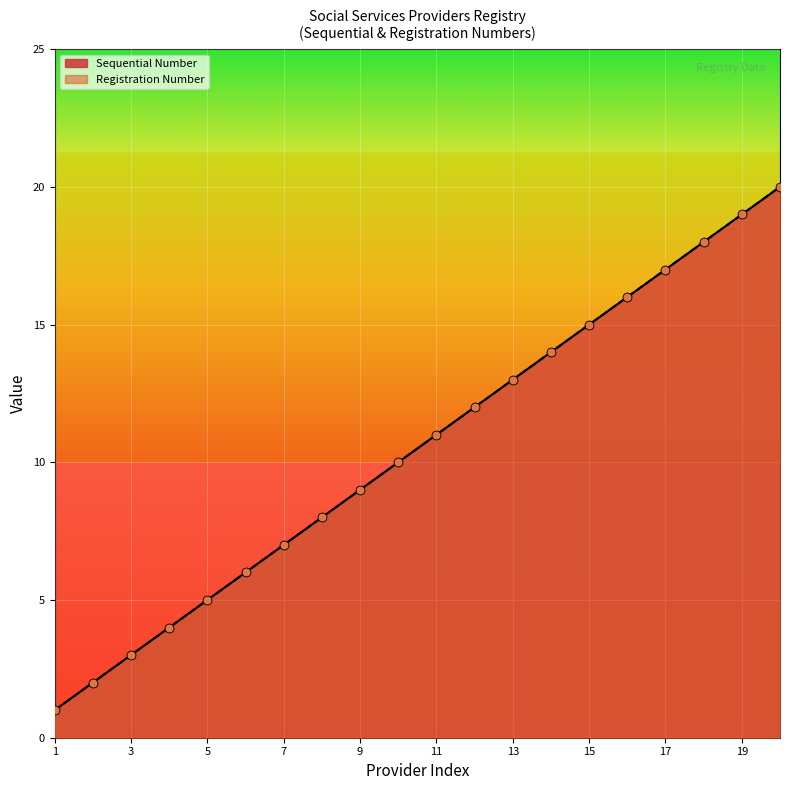

Which series reaches the maximum Y coordinate?

Registration Number